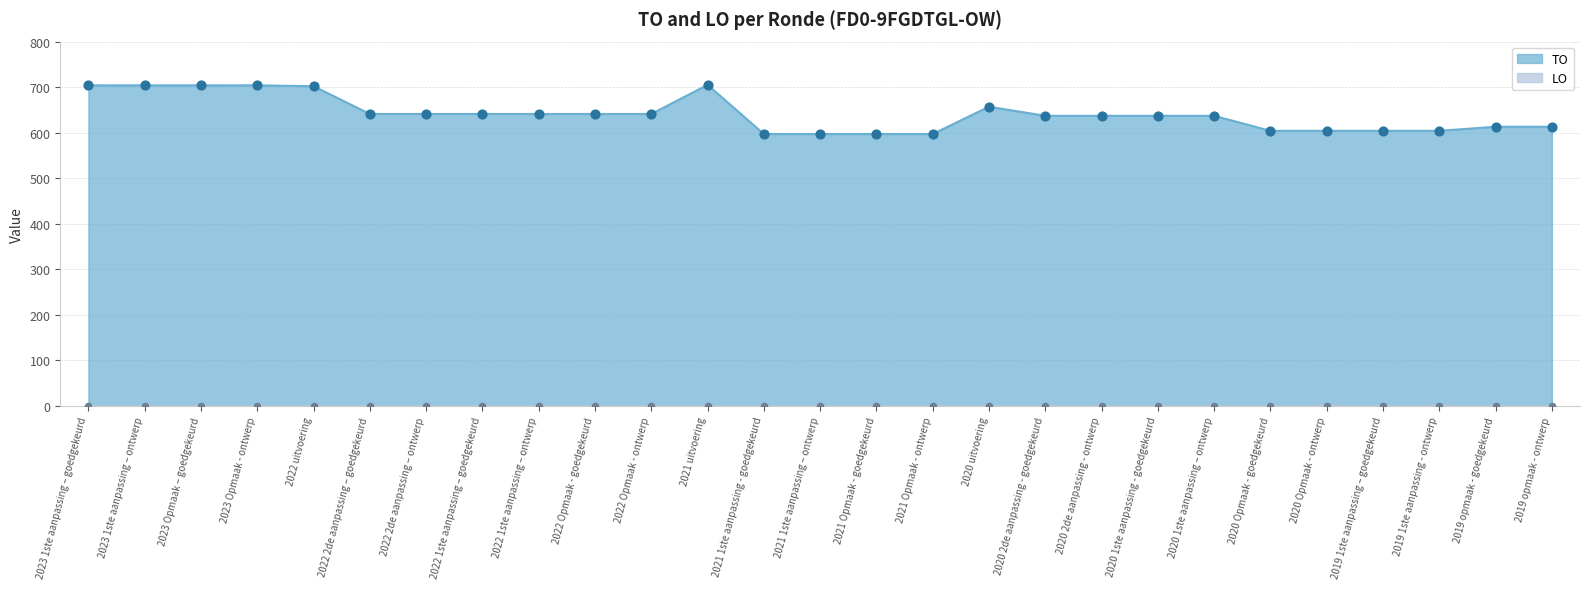

What is the ratio of the value at 2020 2de aanpassing - ontwerp to the value at 2020 1ste aanpassing - goedgekeurd?

1.0